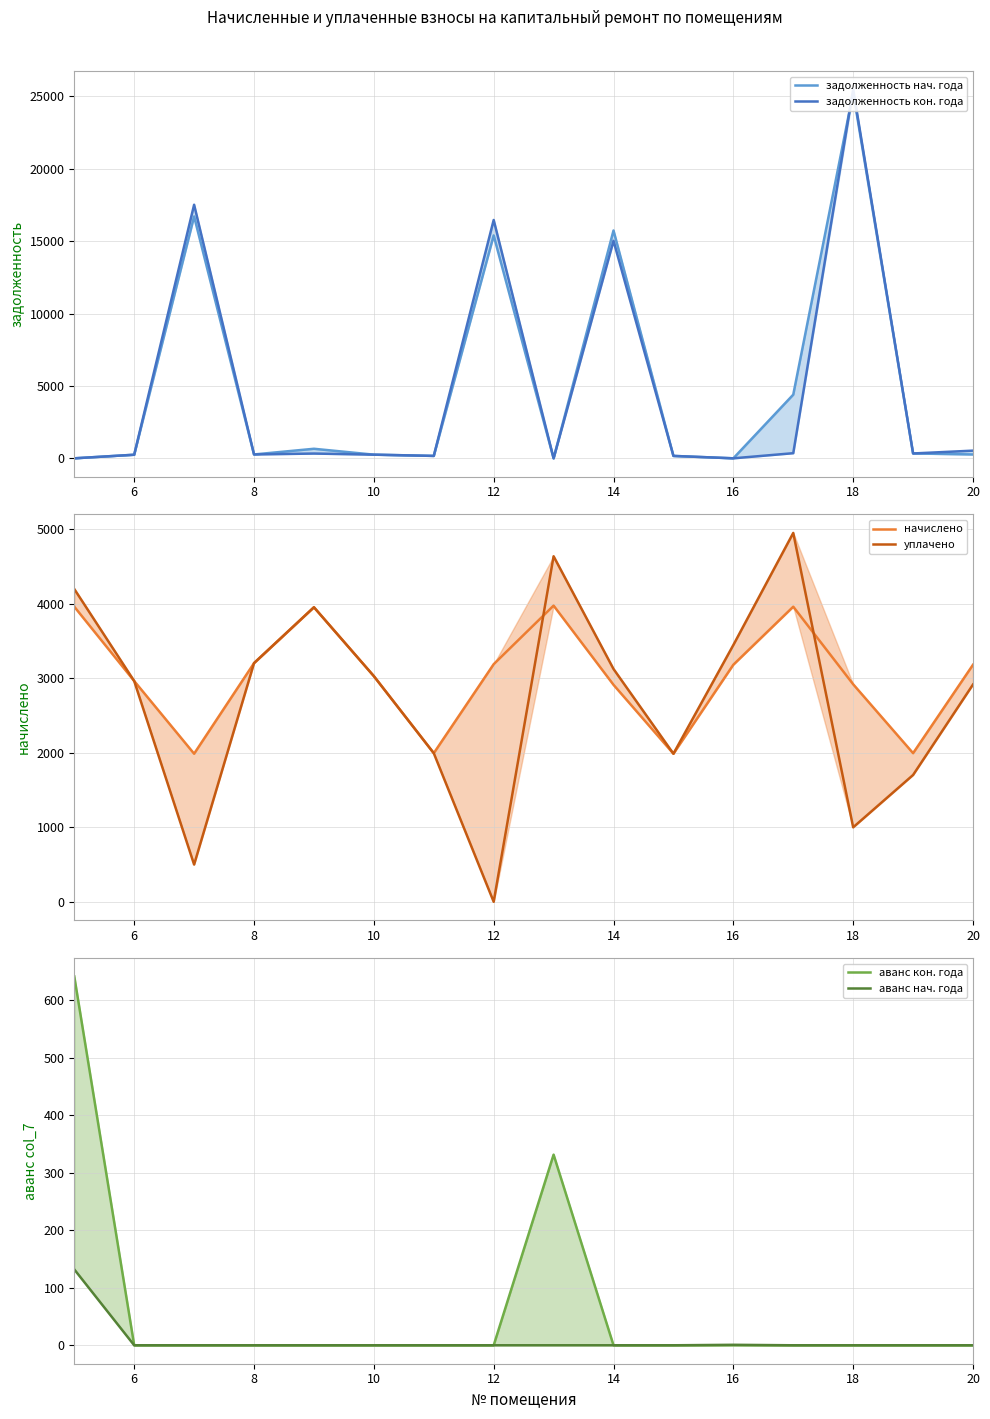

How many categories are shown in the chart?

16